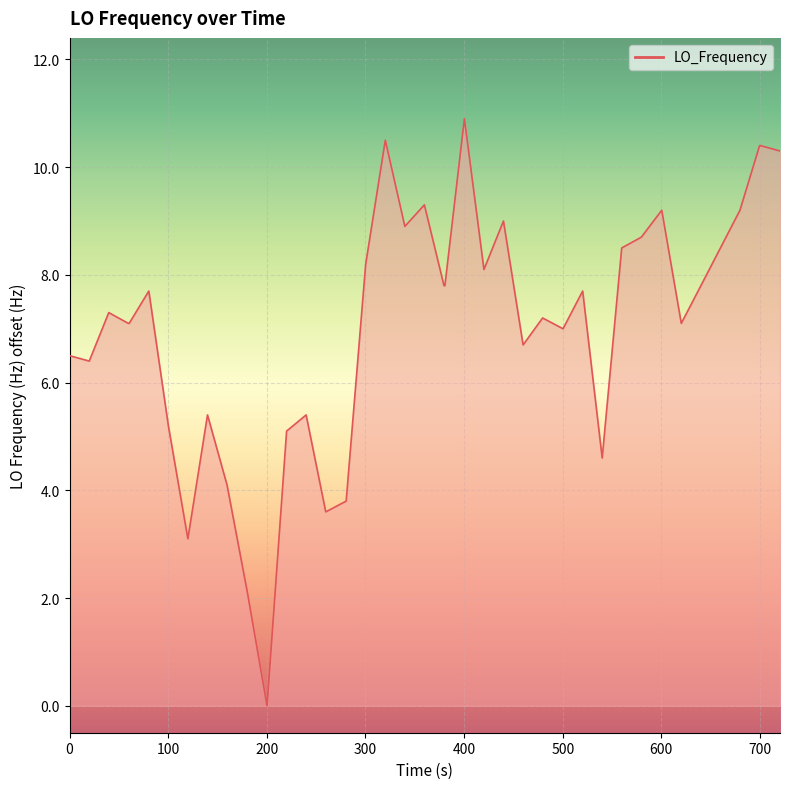

What is the greatest value displayed?

10.9